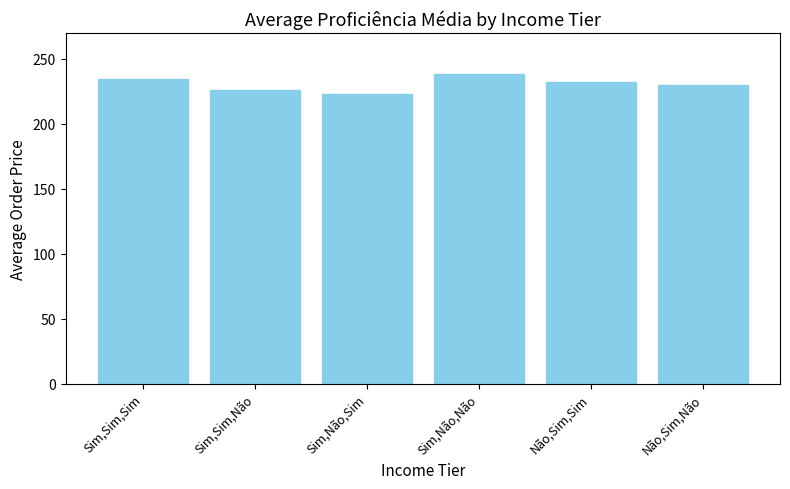

What is the greatest value displayed?

238.3